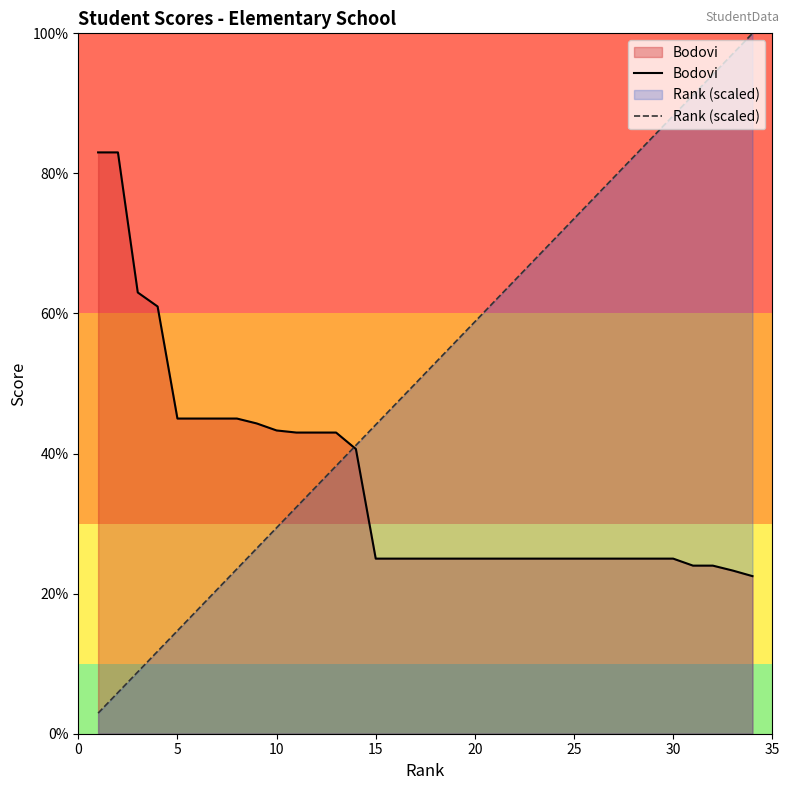

After their last crossing, which series has the higher values: Bodovi or Rank (scaled)?

Rank (scaled)